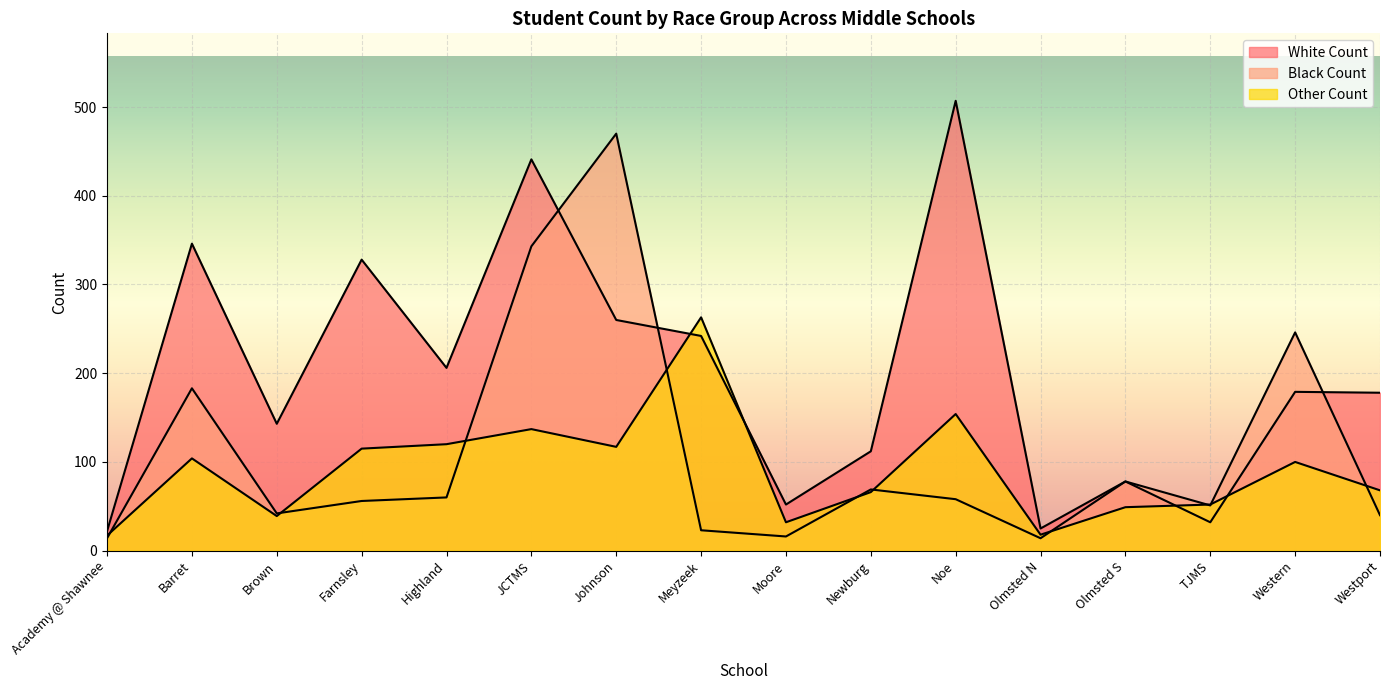

What is the difference between the maximum and second lowest values in the White Count series?

482